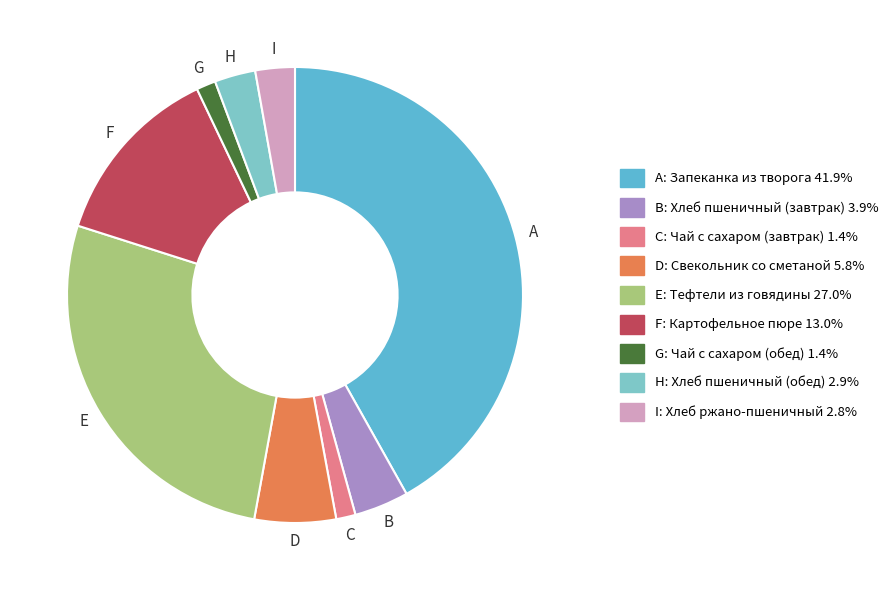

Is there a majority slice in this chart?

No